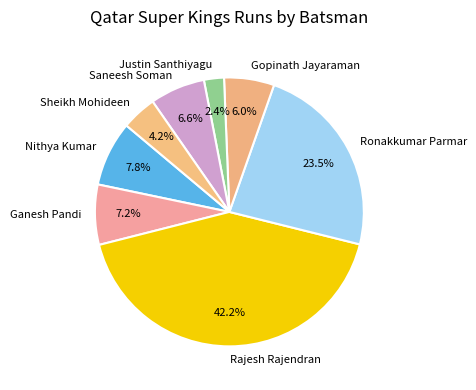

Is the sum of Sheikh Mohideen and Gopinath Jayaraman greater than half?

No